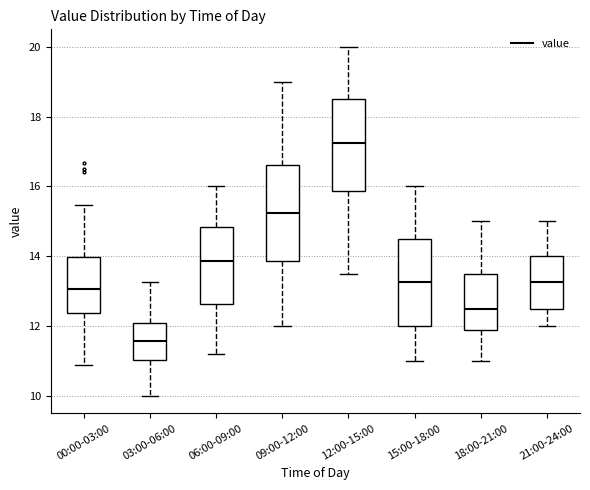

Where is the lower edge of the box for 06:00-09:00 on the y-axis? The values are not printed on the chart, so give them approximately, as read against the axis.

12.6